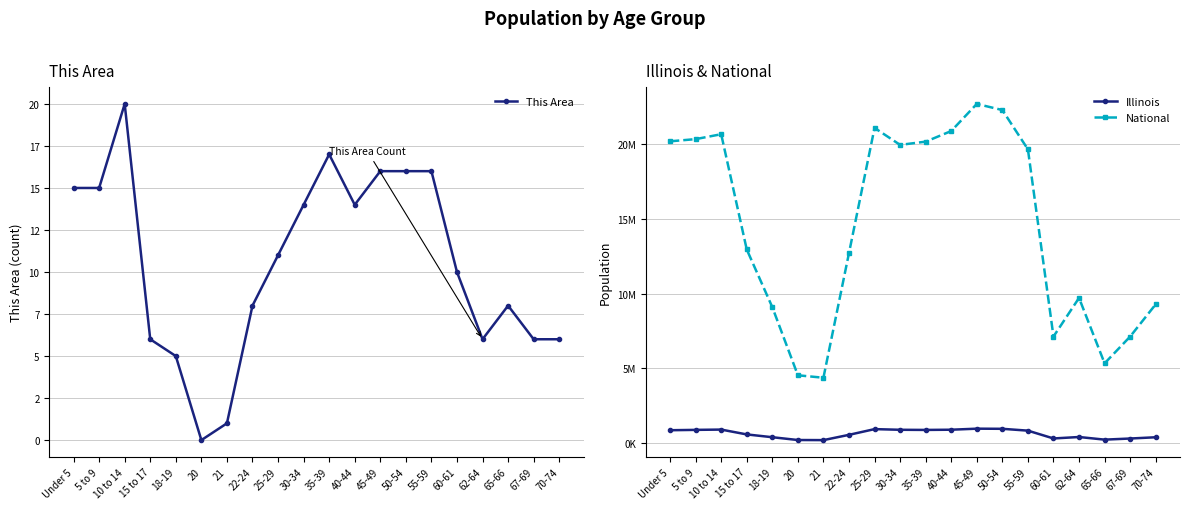

Where is the first local maximum for Illinois?

10 to 14